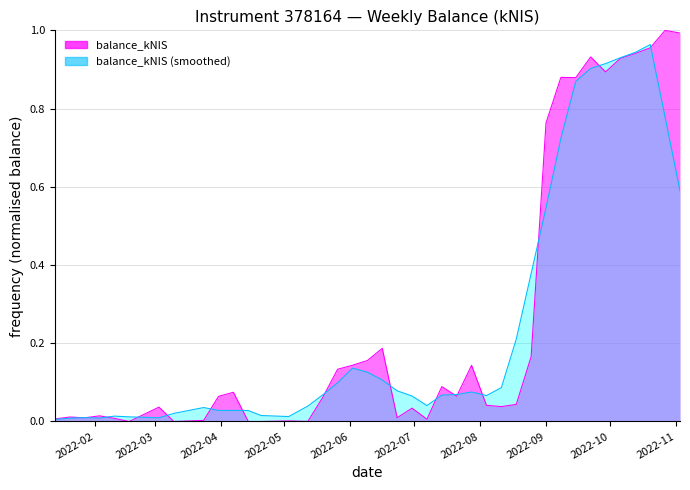

Between 2022-06-30 and 2022-01-27, which is larger?

2022-06-30